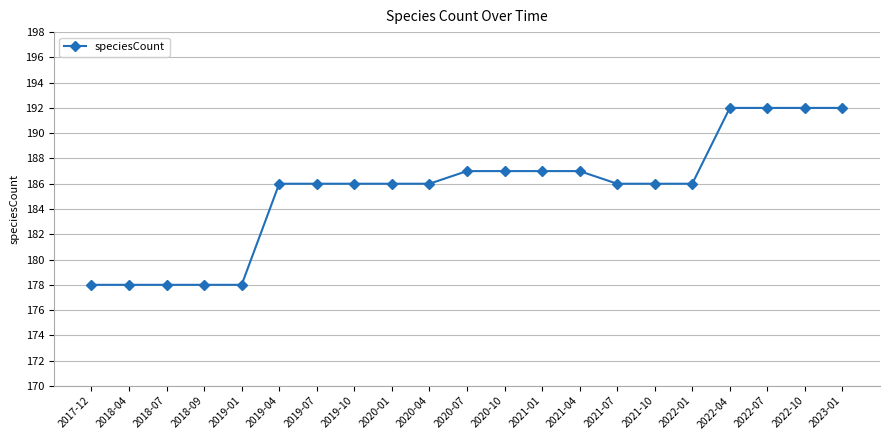

Reading left to right, transcribe all the data shown in this chart.

178	178	178	178	178	186	186	186	186	186	187	187	187	187	186	186	186	192	192	192	192